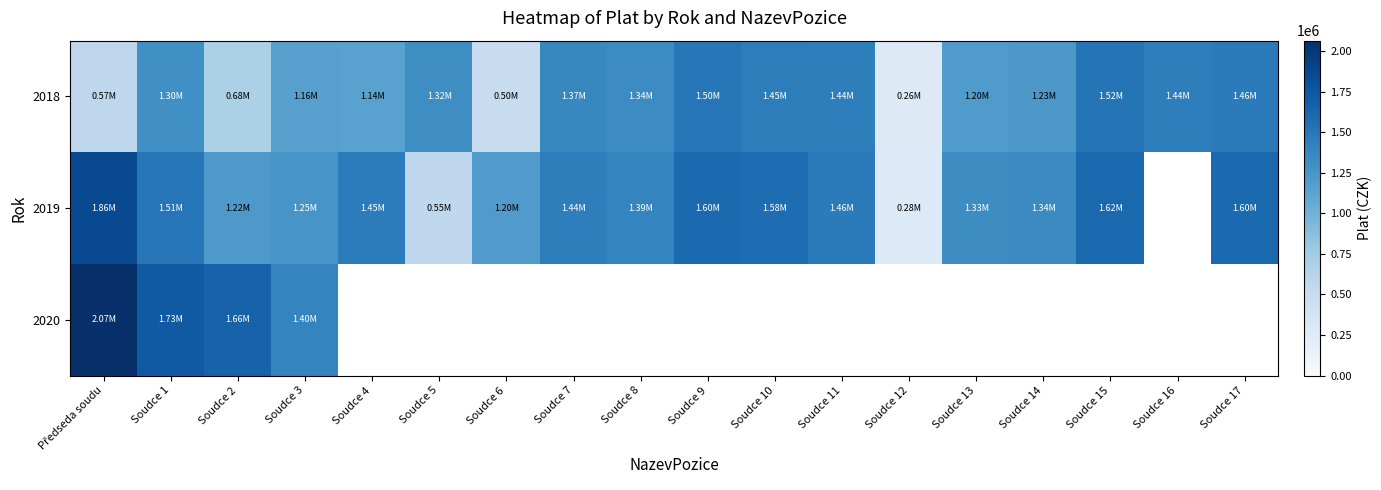

At which label is 2018 closest to 893244?

Soudce 2